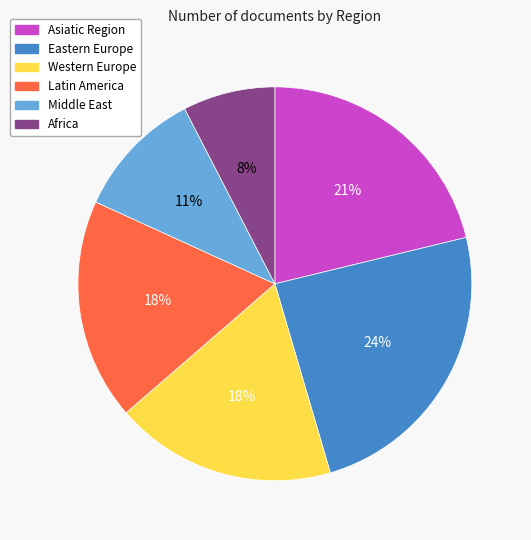

Count the number of slices in the pie.

6